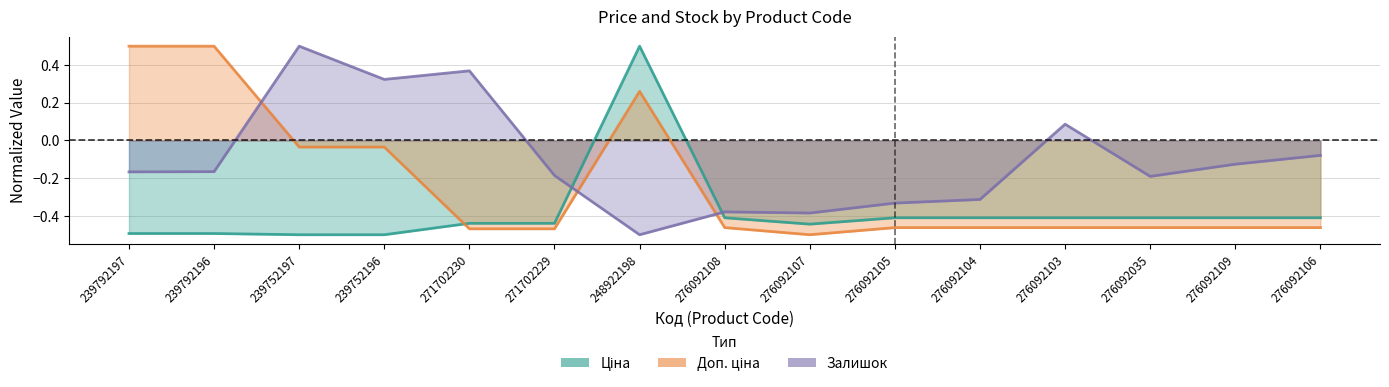

Does the chart have visible grid lines?

Yes